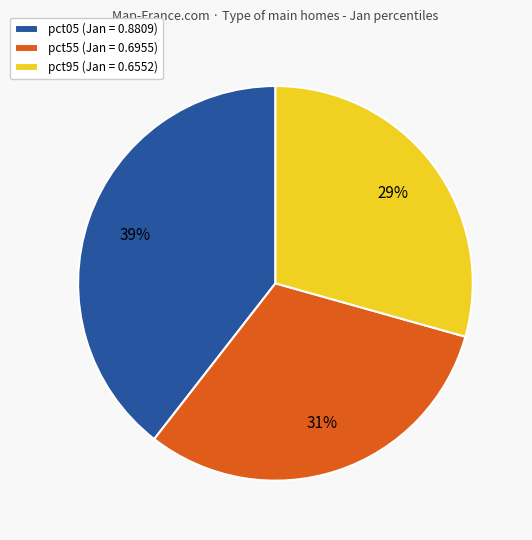

To the nearest percent, what portion does pct55 (Jan = 0.6955) represent?

31%